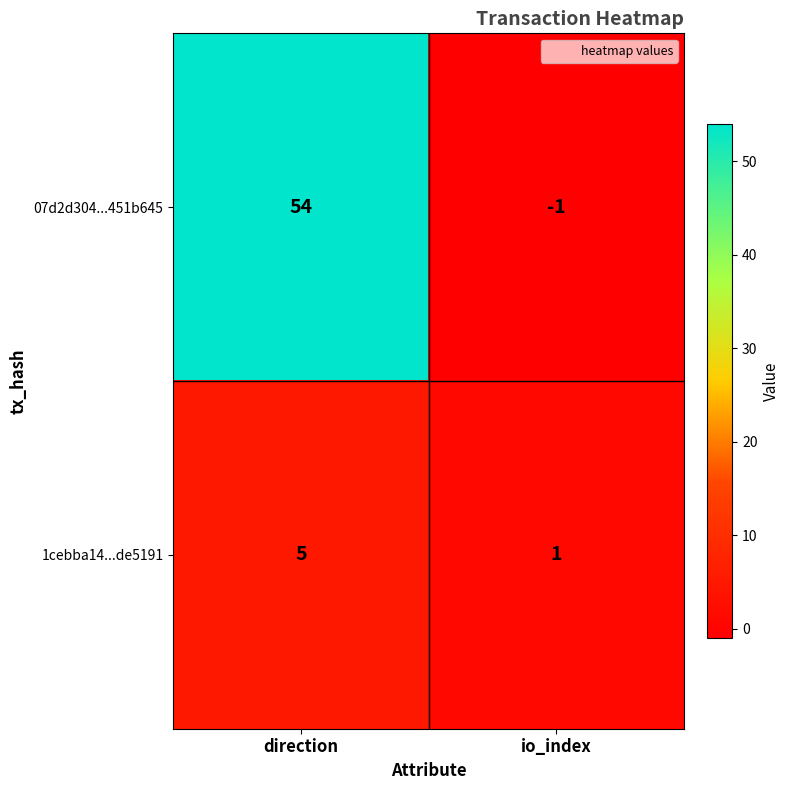

Which series has the largest total across all categories?

07d2d304...451b645